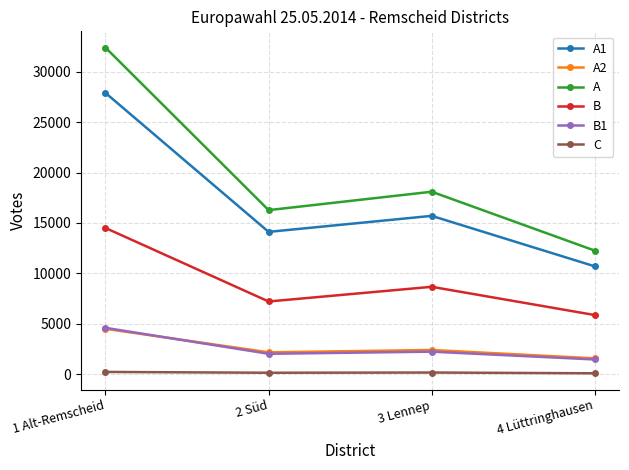

Rank the categories by A value from lowest to highest.

4 Lüttringhausen, 2 Süd, 3 Lennep, 1 Alt-Remscheid